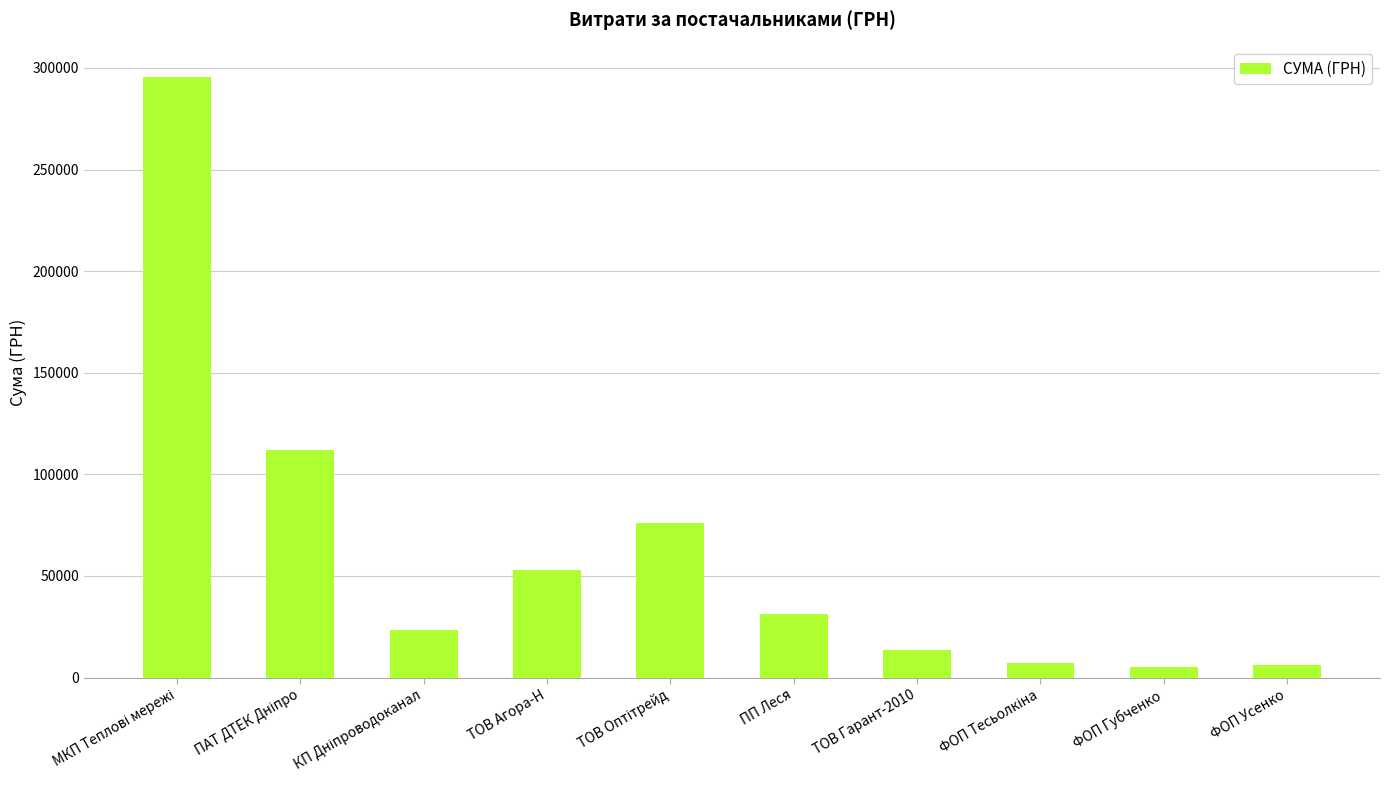

What is the approximate value at ПП Леся?

31107.5